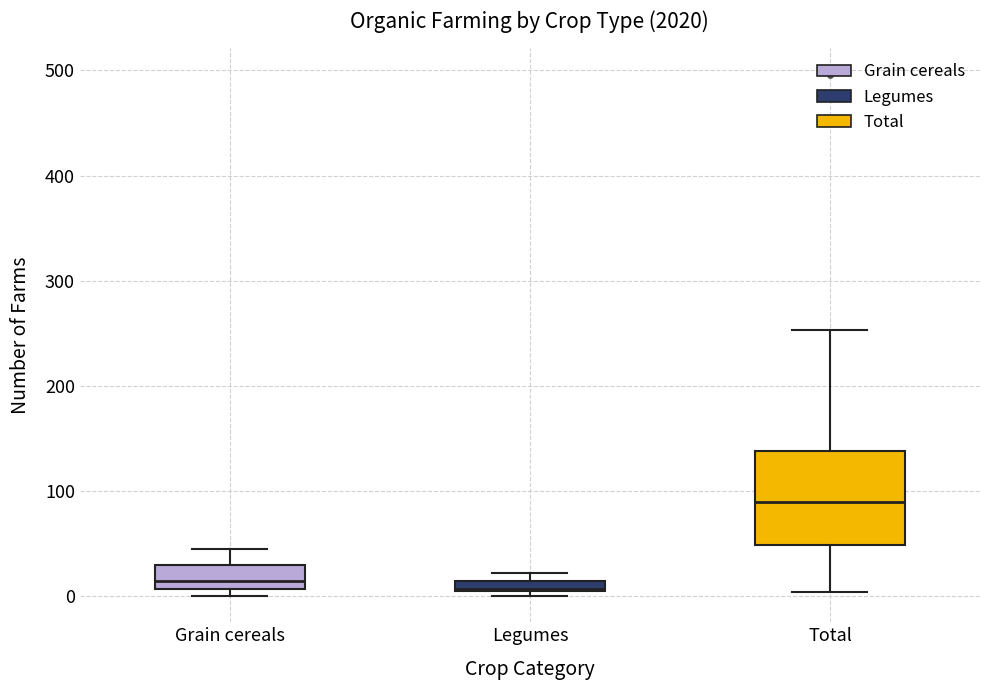

Which box's median line is the highest?

Total